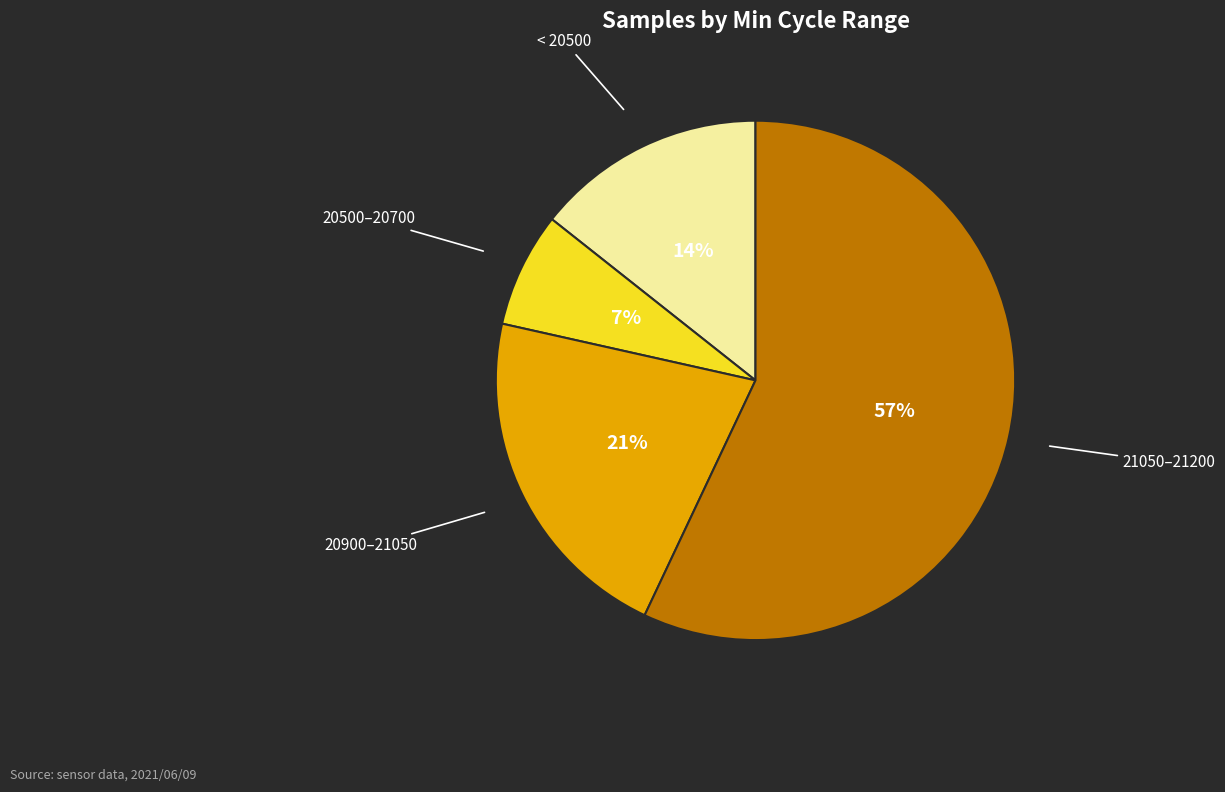

How many slices are in this pie chart?

4